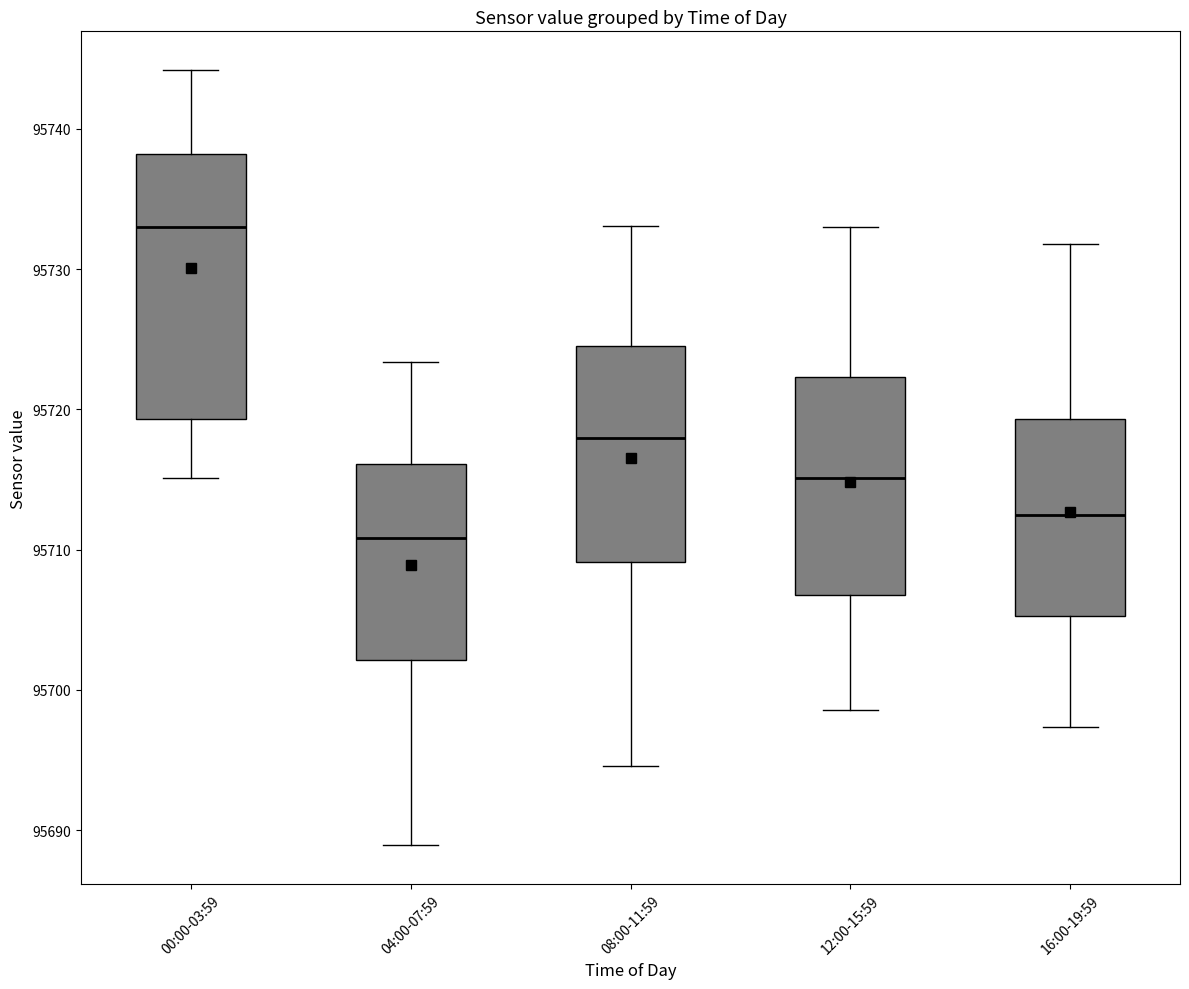

Which box's median line is the highest?

00:00-03:59